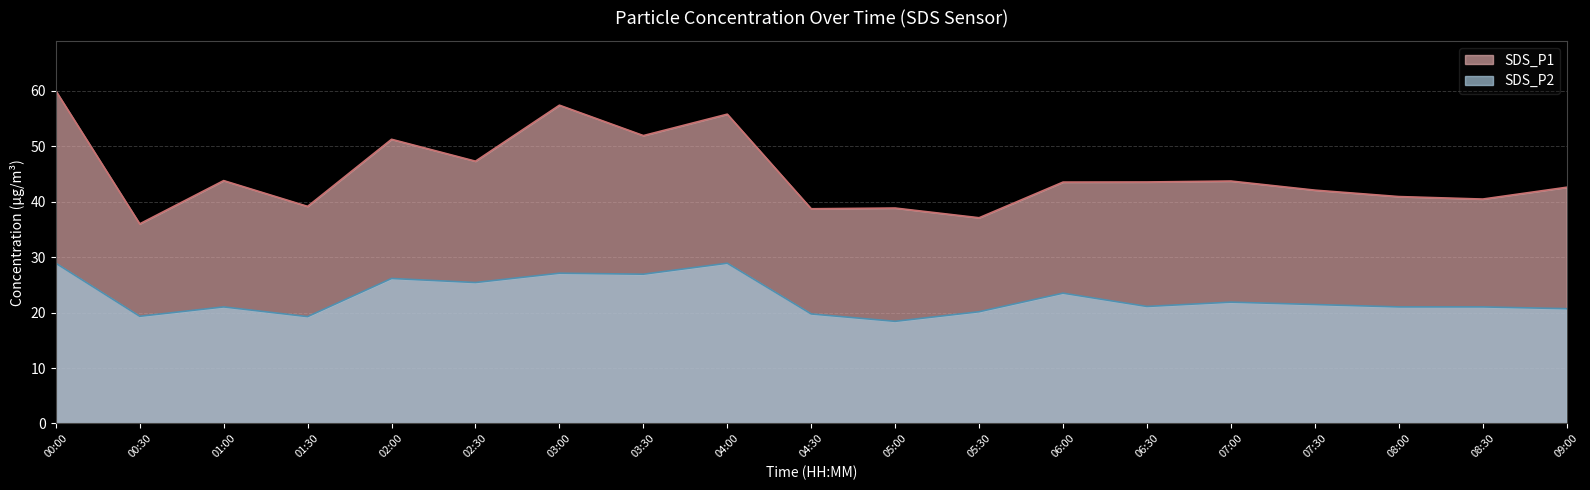

True or false: SDS_P1 and SDS_P2 intersect in this chart.

False